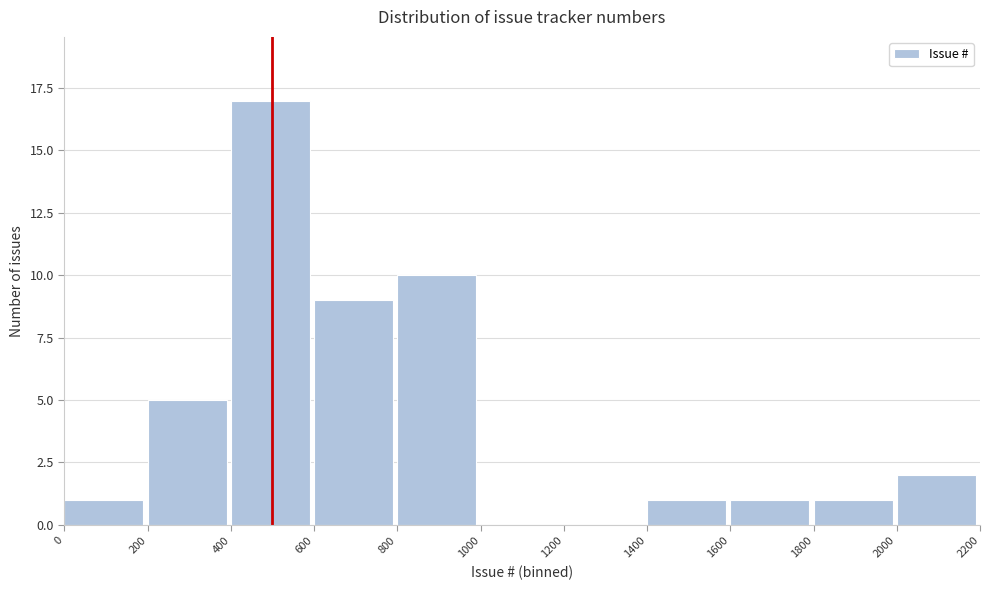

Over which range of the x-axis is the bar tallest?

400 to 600